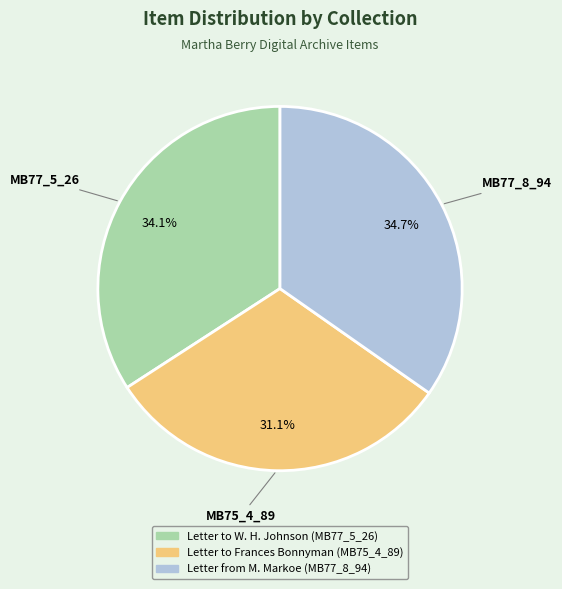

Combined, do Letter from M. Markoe (MB77_8_94) and Letter to Frances Bonnyman (MB75_4_89) account for over 50%?

Yes